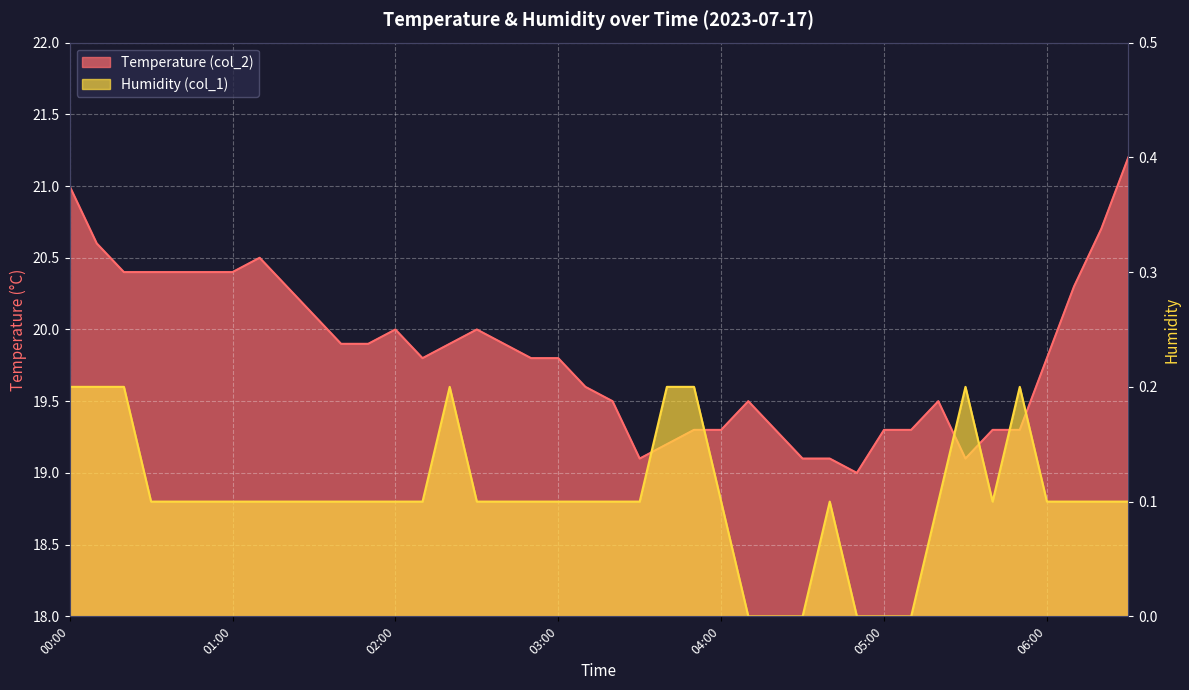

Rank the series by their average value, from highest to lowest.

Temperature (col_2), Humidity (col_1)